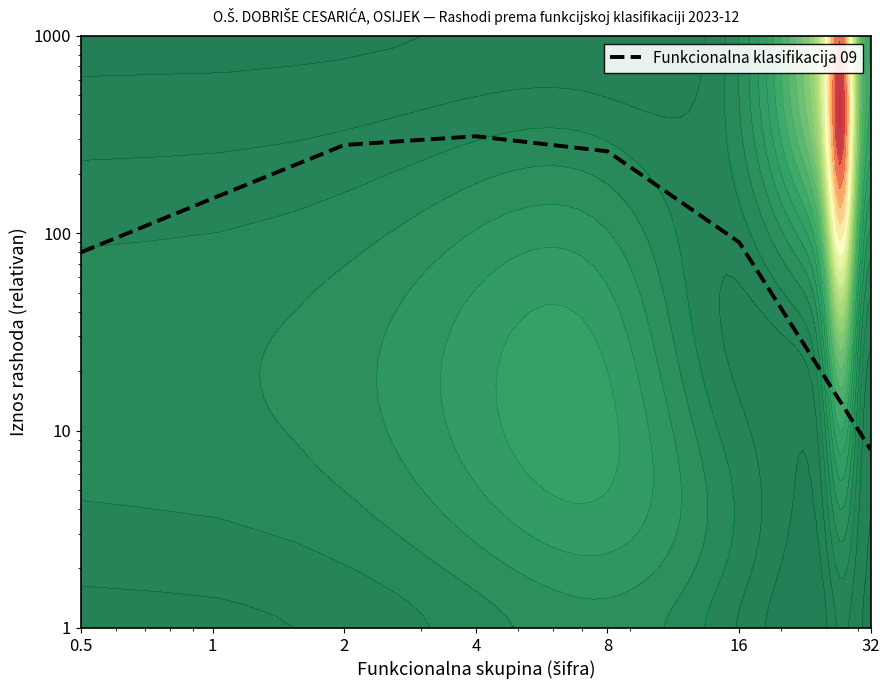

List the labels in order of value, largest first.

4, 2, 8, 1, 16, 0.5, 32